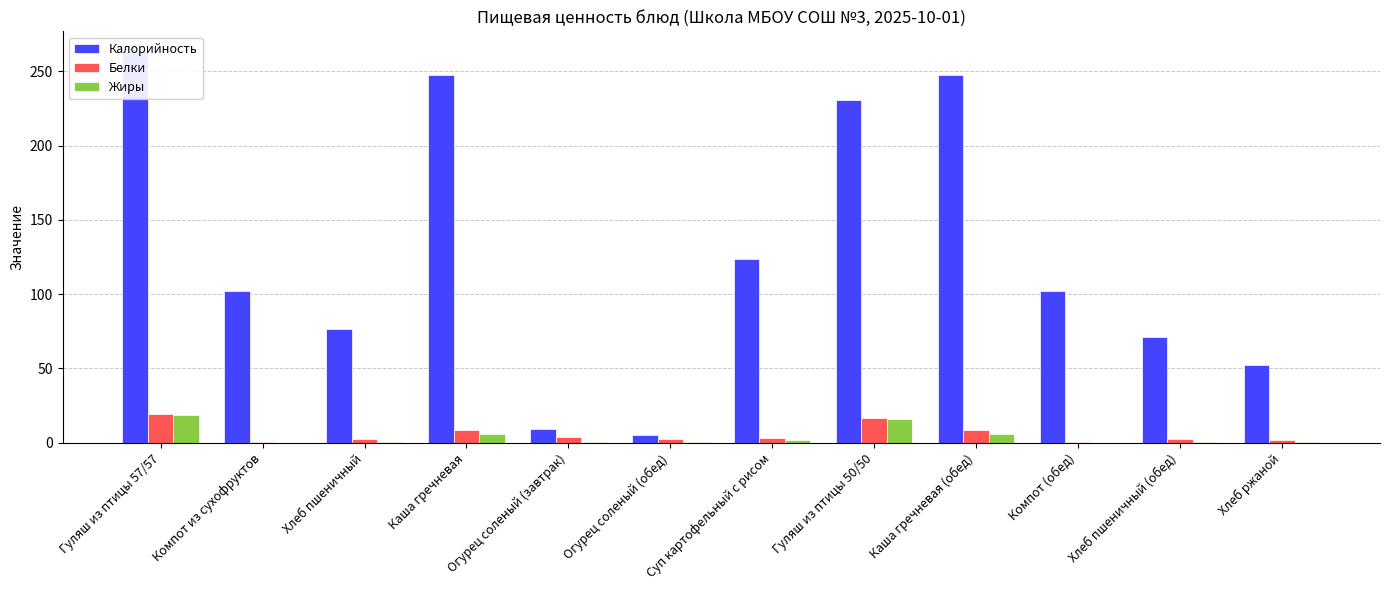

List the labels in order of Жиры value, smallest first.

Компот из сухофруктов, Компот (обед), Хлеб пшеничный (обед), Огурец соленый (обед), Хлеб пшеничный, Хлеб ржаной, Огурец соленый (завтрак), Суп картофельный с рисом, Каша гречневая, Каша гречневая (обед), Гуляш из птицы 50/50, Гуляш из птицы 57/57